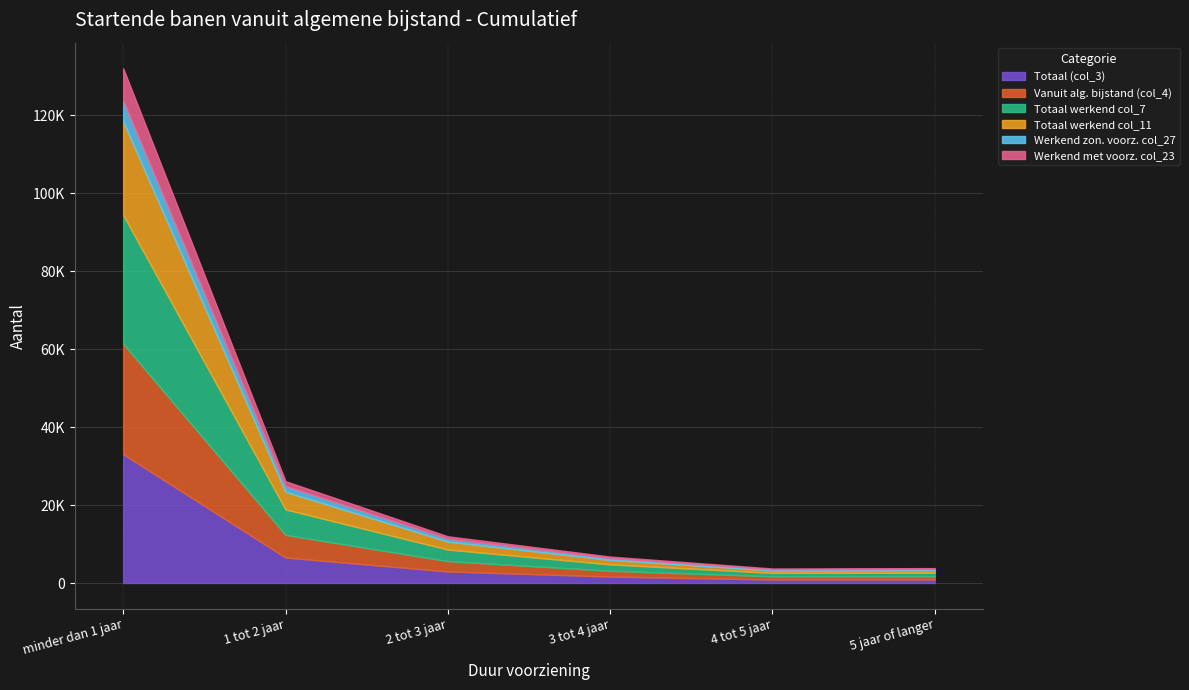

Which series has the largest total across all categories?

Totaal (col_3)